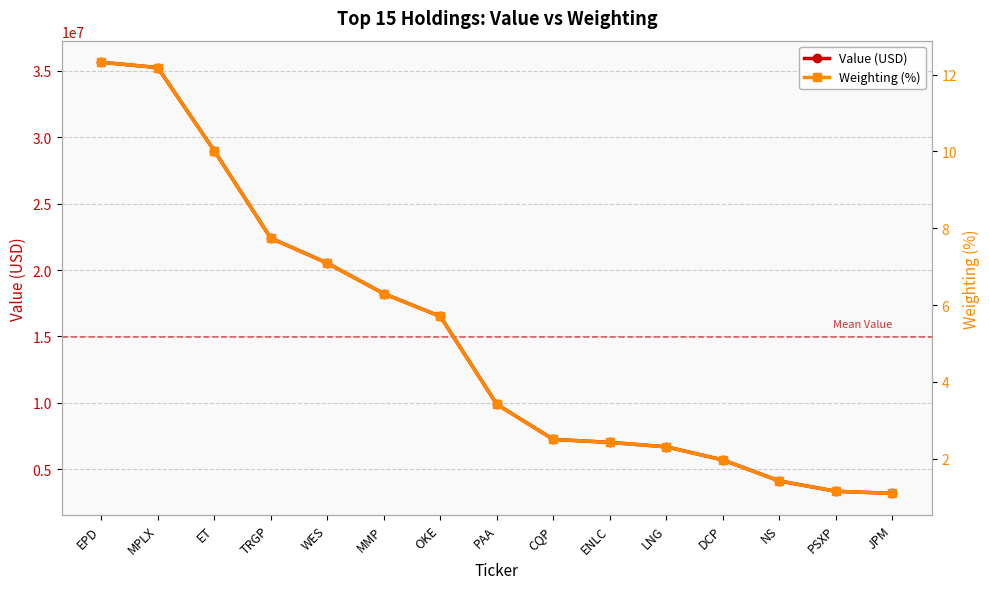

The value of Value (USD) at ET is 16353780.8. True or false?

False